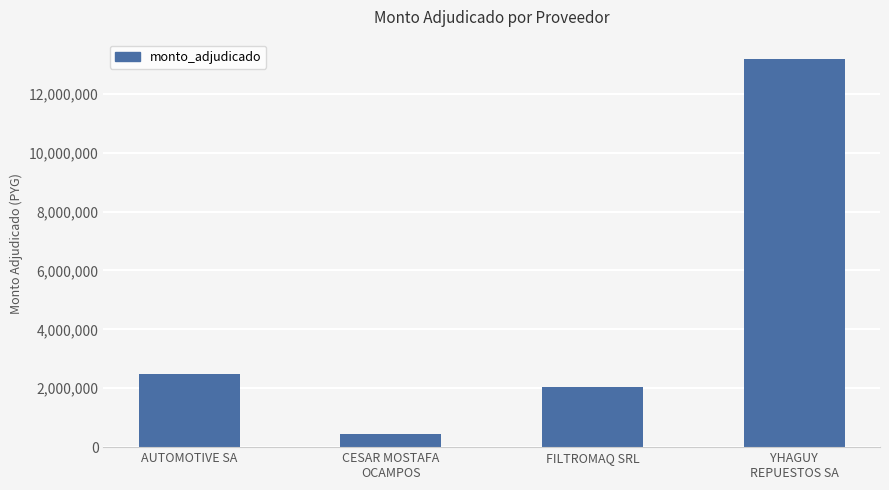

What is the difference between the maximum and minimum values?

12722000